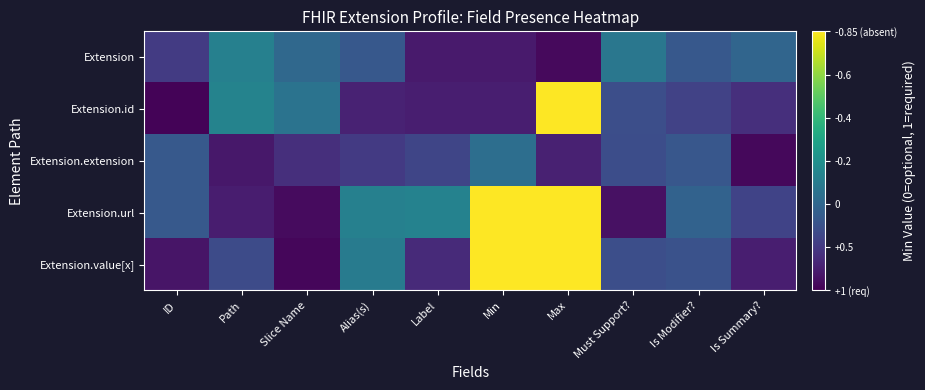

At how many categories does at least one series exceed 0?

2